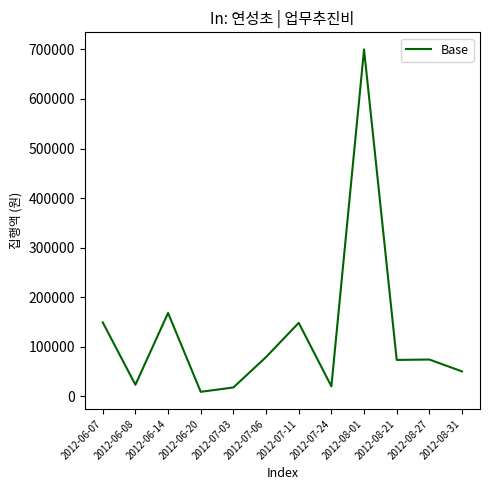

What is the change in value from 2012-06-07 to 2012-06-08?

-126000